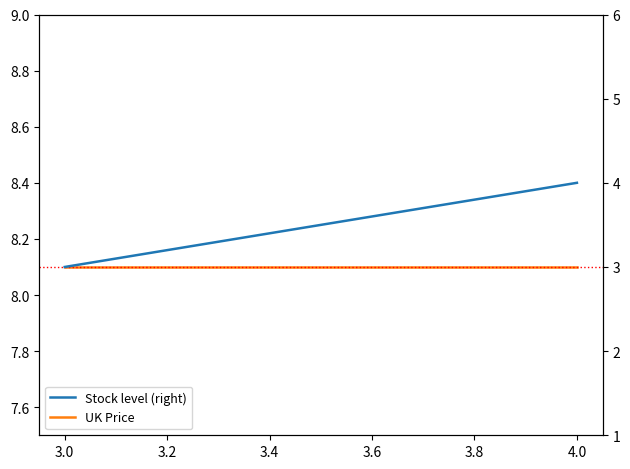

Between 4.0 and 3.0, which is larger?

4.0